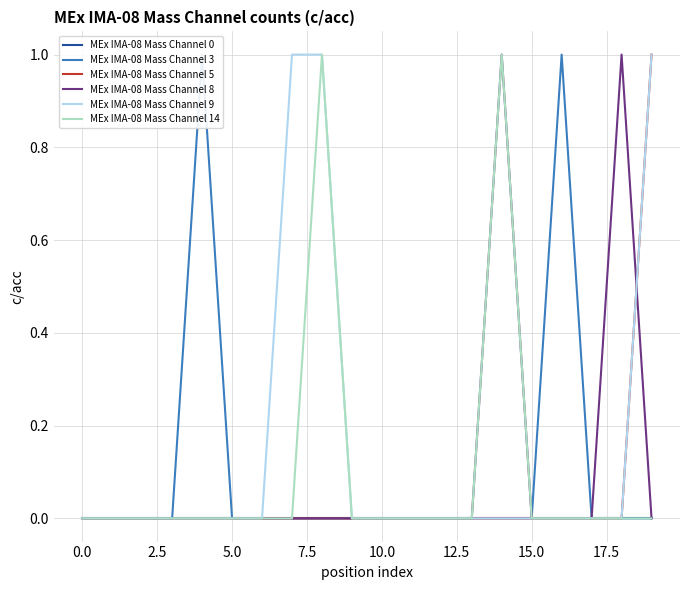

Is it true that MEx IMA-08 Mass Channel 0 equals 0 at 10.0?

True